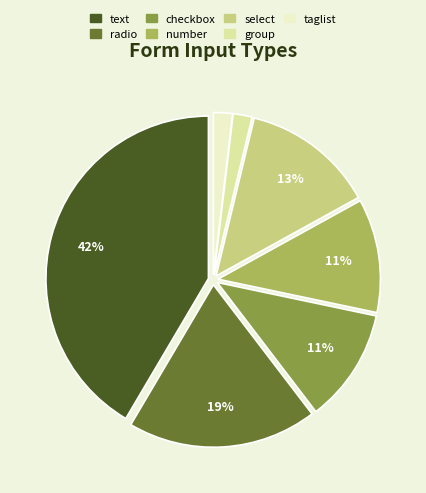

The checkbox slice represents 11% of the pie. True or false?

True